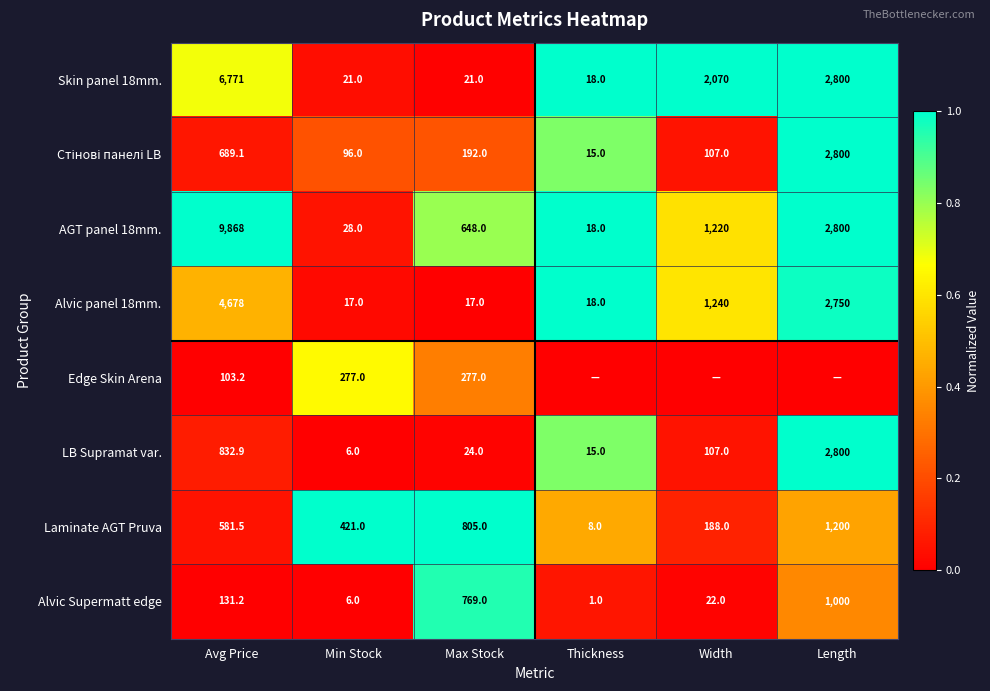

What is the total value across all series at Min Stock?

872.0